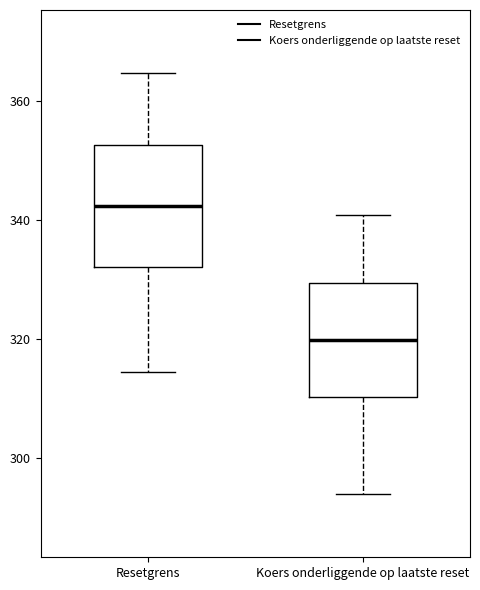

Reading left to right, transcribe this box plot: for each box, give where its median line is, the range the box spans, and where its two whiskers end, as read against the y-axis. The values are not printed on the chart, so give them approximately, as read against the axis.

Resetgrens: median 342, box 332 to 352, whiskers 314 to 364
Koers onderliggende op laatste reset: median 320, box 310 to 330, whiskers 294 to 340